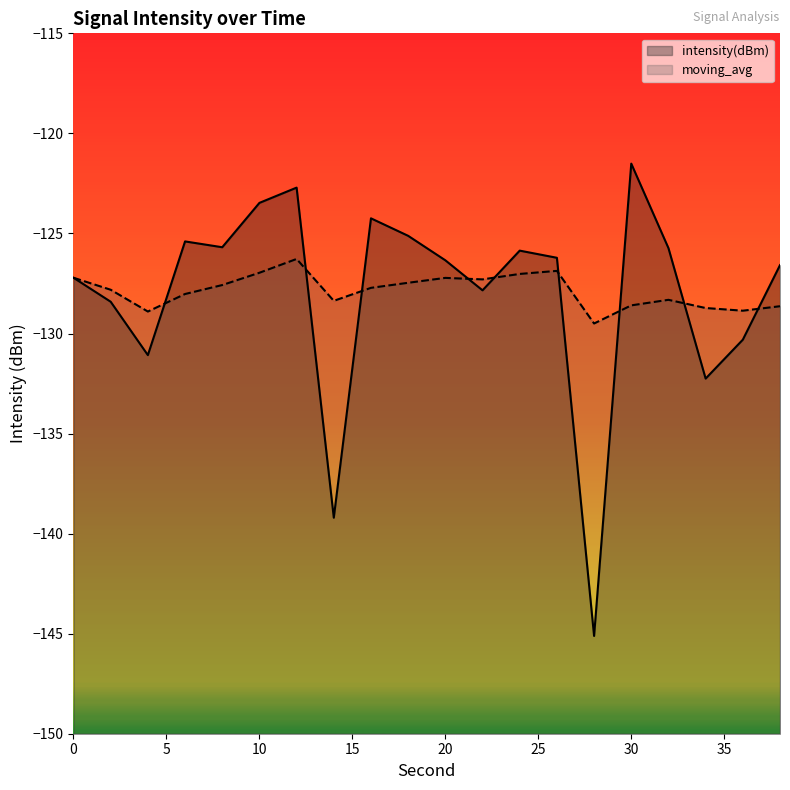

What is the value of the moving_avg point at the 11th from the left?

-127.2